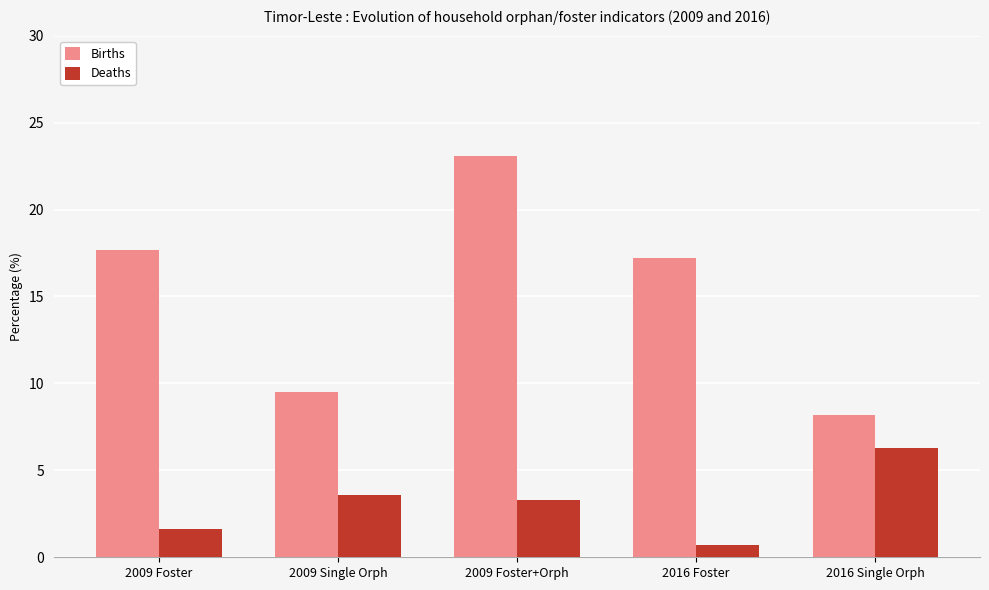

Which series has the largest total across all categories?

Births